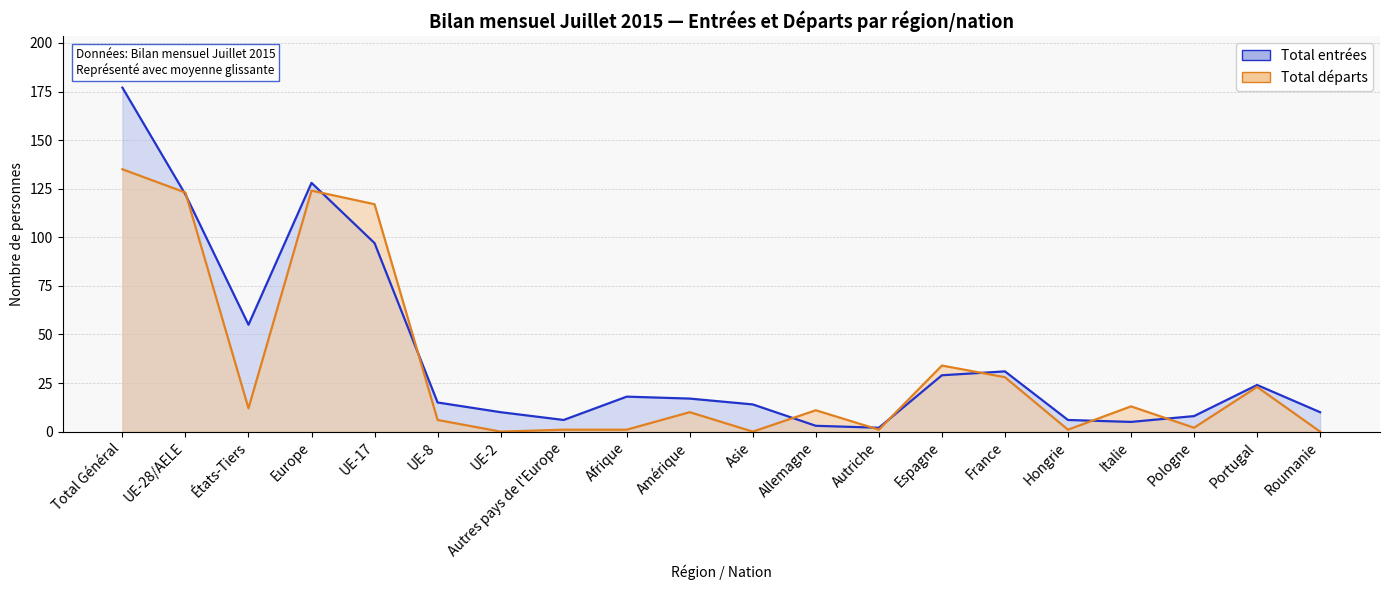

How many data points in Total entrées (line) are less than 17?

10